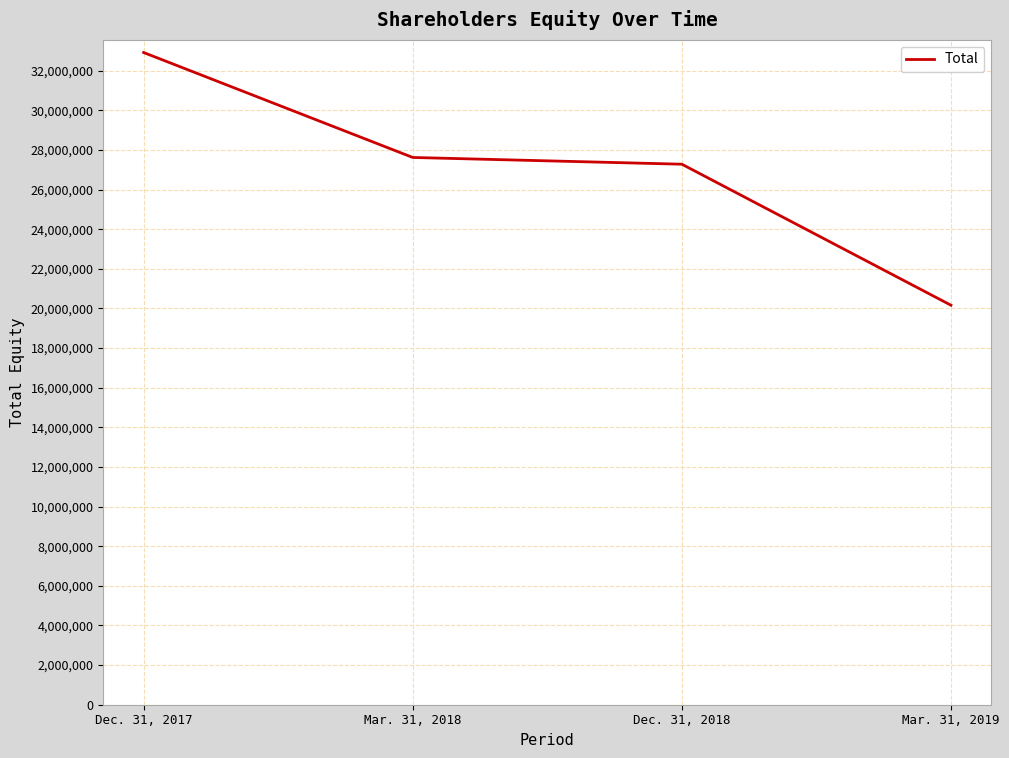

List the labels in order of value, largest first.

Dec. 31, 2017, Mar. 31, 2018, Dec. 31, 2018, Mar. 31, 2019